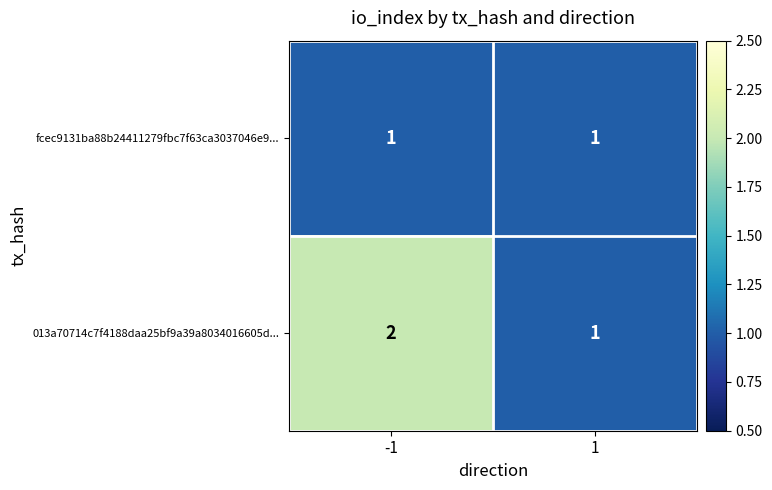

The 013a70714c7f4188daa25bf9a39a8034016605d... series shows 1 at 1. True or false?

True